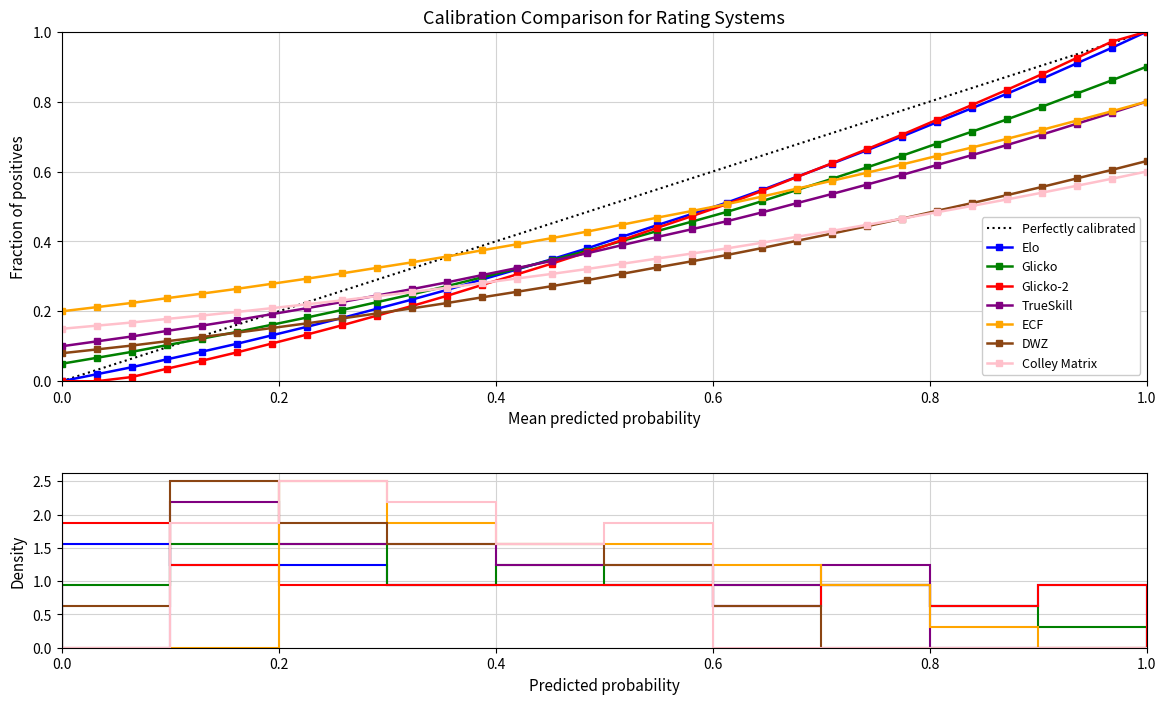

True or false: DWZ and TrueSkill intersect in this chart.

False